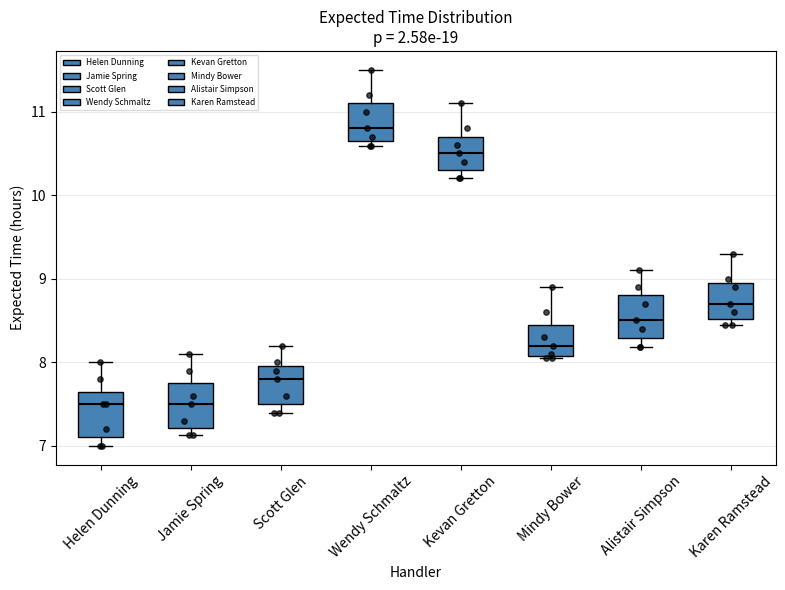

Reading left to right, transcribe this box plot: for each box, give where its median line is, the range the box spans, and where its two whiskers end, as read against the y-axis. The values are not printed on the chart, so give them approximately, as read against the axis.

Helen Dunning: median 7.5, box 7.1 to 7.7, whiskers 7.0 to 8.0
Jamie Spring: median 7.5, box 7.2 to 7.8, whiskers 7.1 to 8.1
Scott Glen: median 7.8, box 7.5 to 8.0, whiskers 7.4 to 8.2
Wendy Schmaltz: median 10.8, box 10.6 to 11.1, whiskers 10.6 (just below the box's lower edge) to 11.5
Kevan Gretton: median 10.5, box 10.3 to 10.7, whiskers 10.2 to 11.1
Mindy Bower: median 8.2, box 8.1 to 8.5, whiskers 8.1 to 8.9
Alistair Simpson: median 8.5, box 8.3 to 8.8, whiskers 8.2 to 9.1
Karen Ramstead: median 8.7, box 8.5 to 9.0, whiskers 8.4 to 9.3